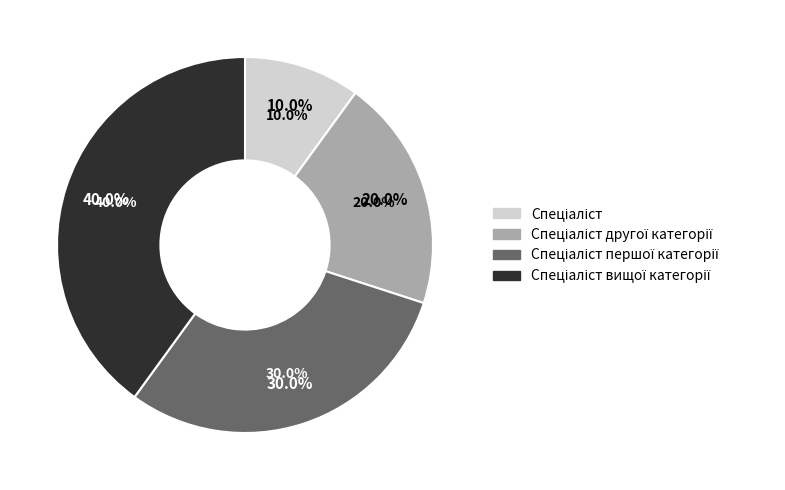

Rank the categories by value from highest to lowest.

Спеціаліст вищої категорії, Спеціаліст першої категорії, Спеціаліст другої категорії, Спеціаліст